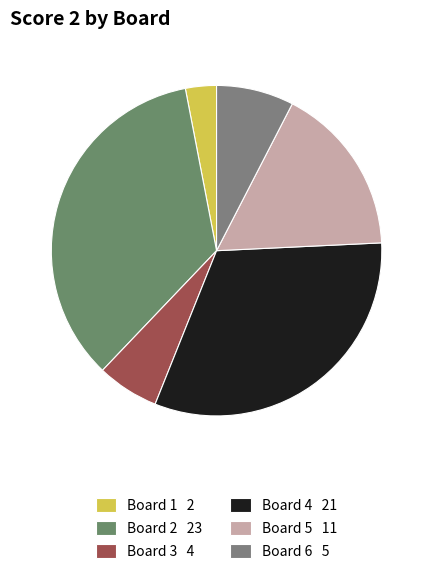

Count the number of slices in the pie.

6